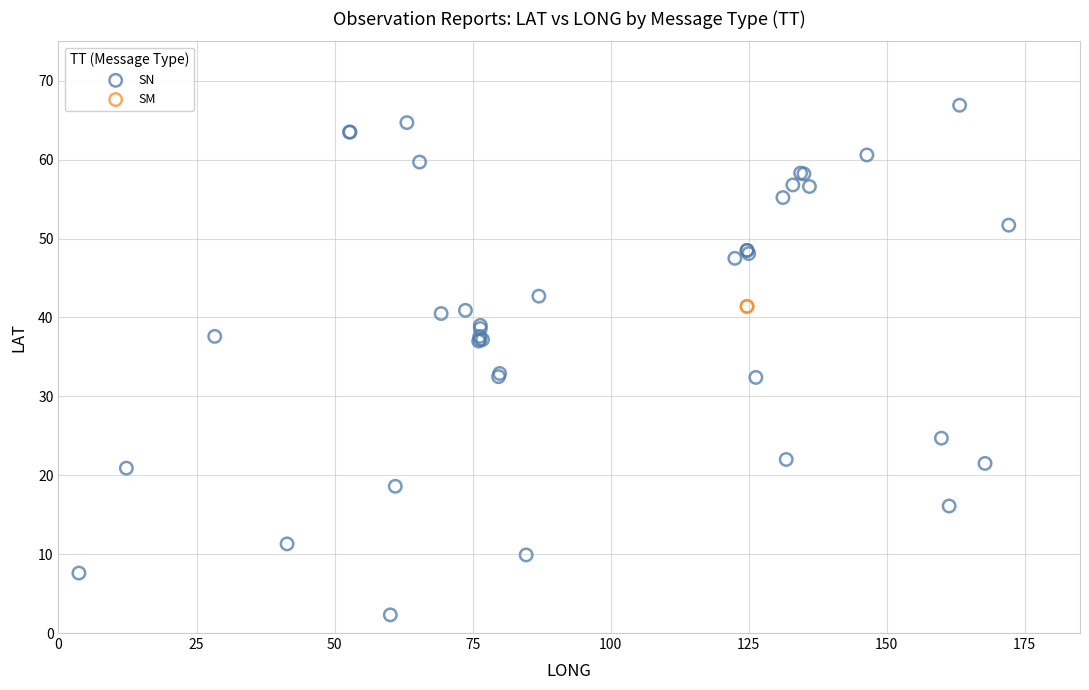

What are all the series names shown in the legend?

SN, SM